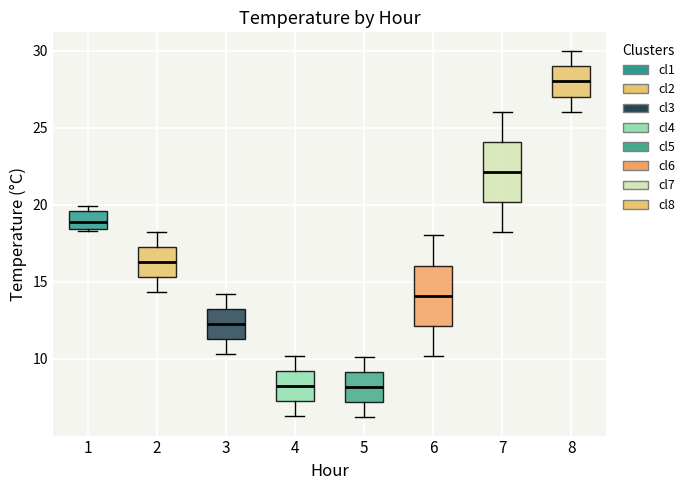

Reading left to right, read every box against the y-axis: the position of its median line, the range the box covers, and the ends of its whiskers. The values are not printed on the chart, so give them approximately, as read against the axis.

1: median 19.0, box 18.5 to 19.5, whiskers 18.5 to 20.0
2: median 16.5, box 15.5 to 17.0, whiskers 14.5 to 18.0
3: median 12.5, box 11.5 to 13.0, whiskers 10.5 to 14.0
4: median 8.5, box 7.5 to 9.0, whiskers 6.5 to 10.0
5: median 8.0, box 7.0 to 9.0, whiskers 6.0 to 10.0
6: median 14.0, box 12.0 to 16.0, whiskers 10.0 to 18.0
7: median 22.0, box 20.0 to 24.0, whiskers 18.0 to 26.0
8: median 28.0, box 27.0 to 29.0, whiskers 26.0 to 30.0